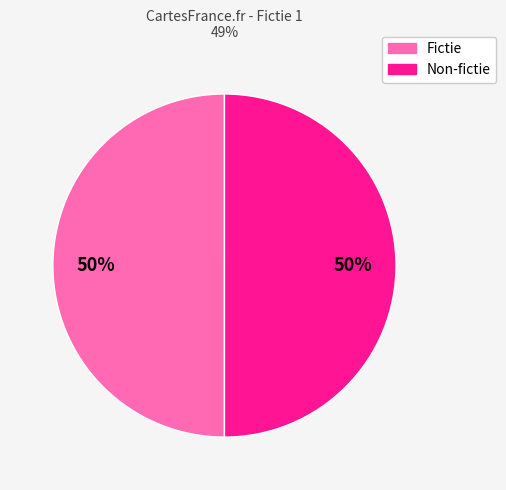

To the nearest percent, what portion does Non-fictie represent?

50%